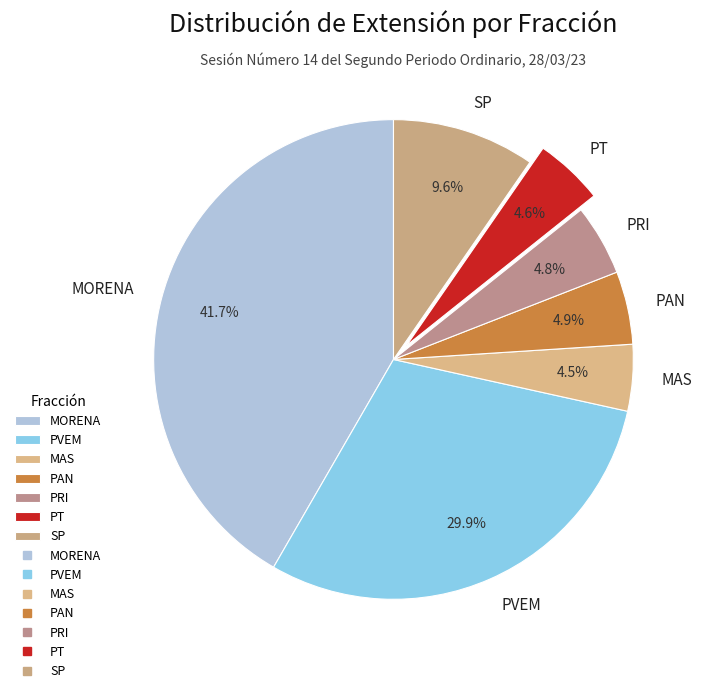

Is the sum of MORENA and PAN greater than half?

No